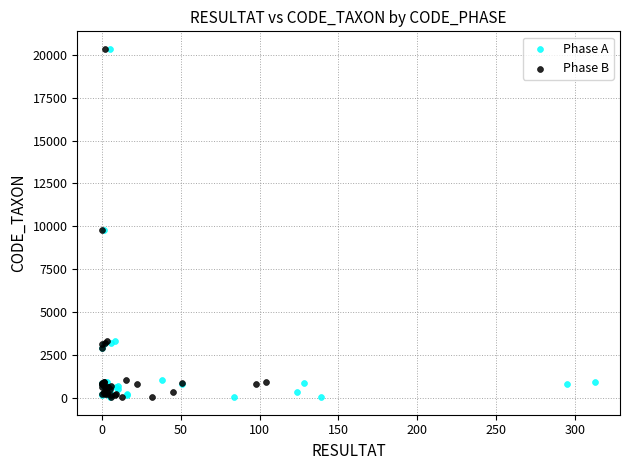

What are all the series names shown in the legend?

Phase A, Phase B